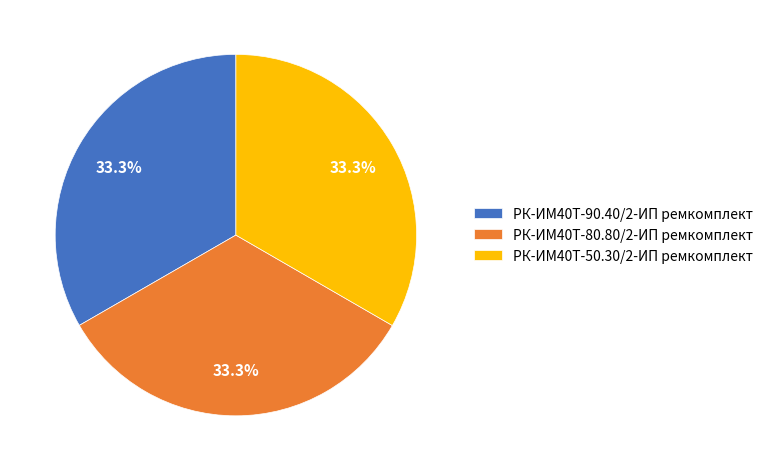

Approximately how many times larger is the value at РК-ИМ40T-90.40/2-ИП ремкомплект compared to РК-ИМ40T-50.30/2-ИП ремкомплект?

1.0